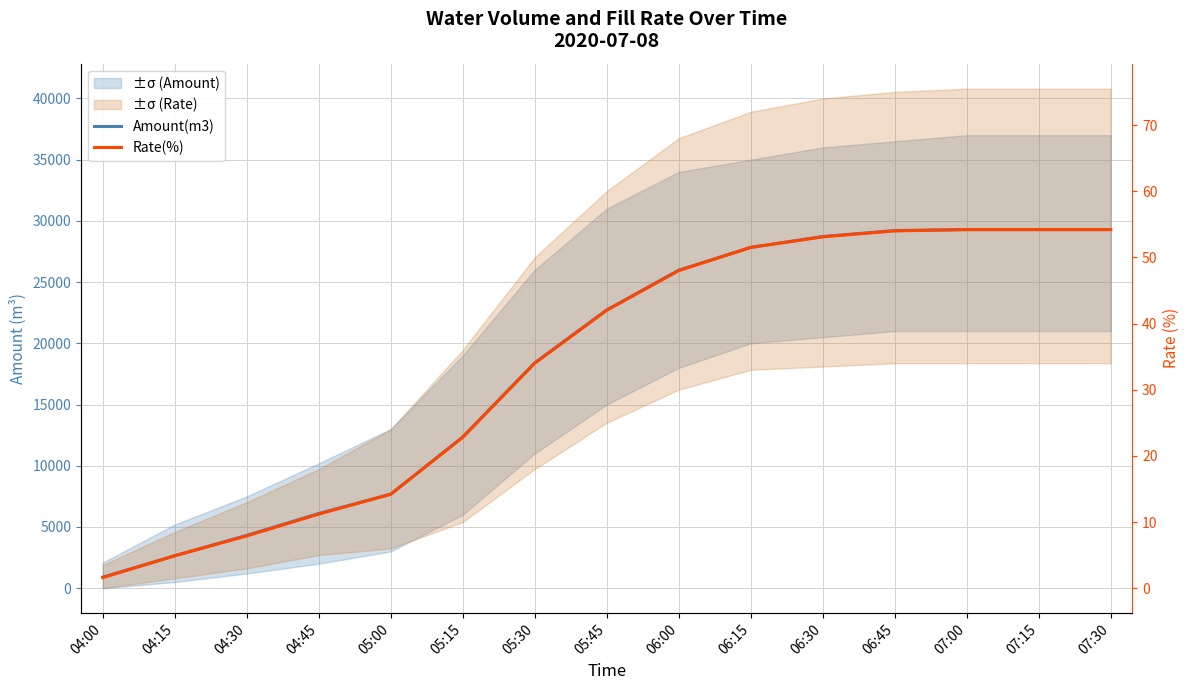

What are all the series names shown in the legend?

Amount(m3), Rate(%)